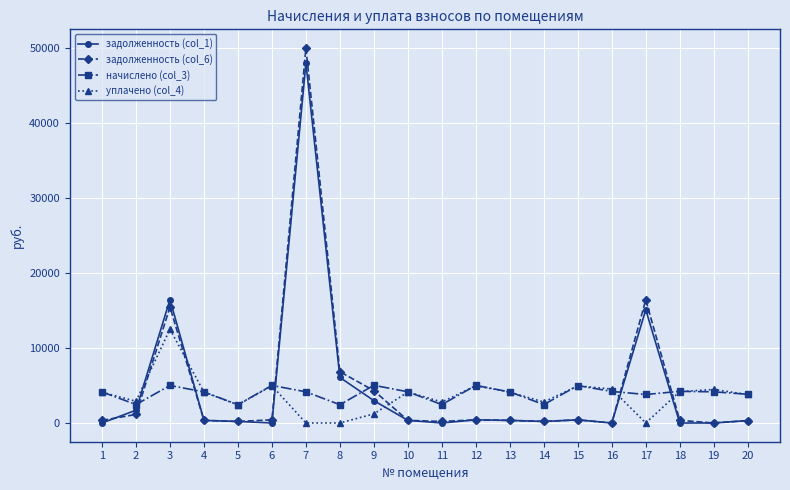

What is the spread (max minus min) of values at 19?

4466.8